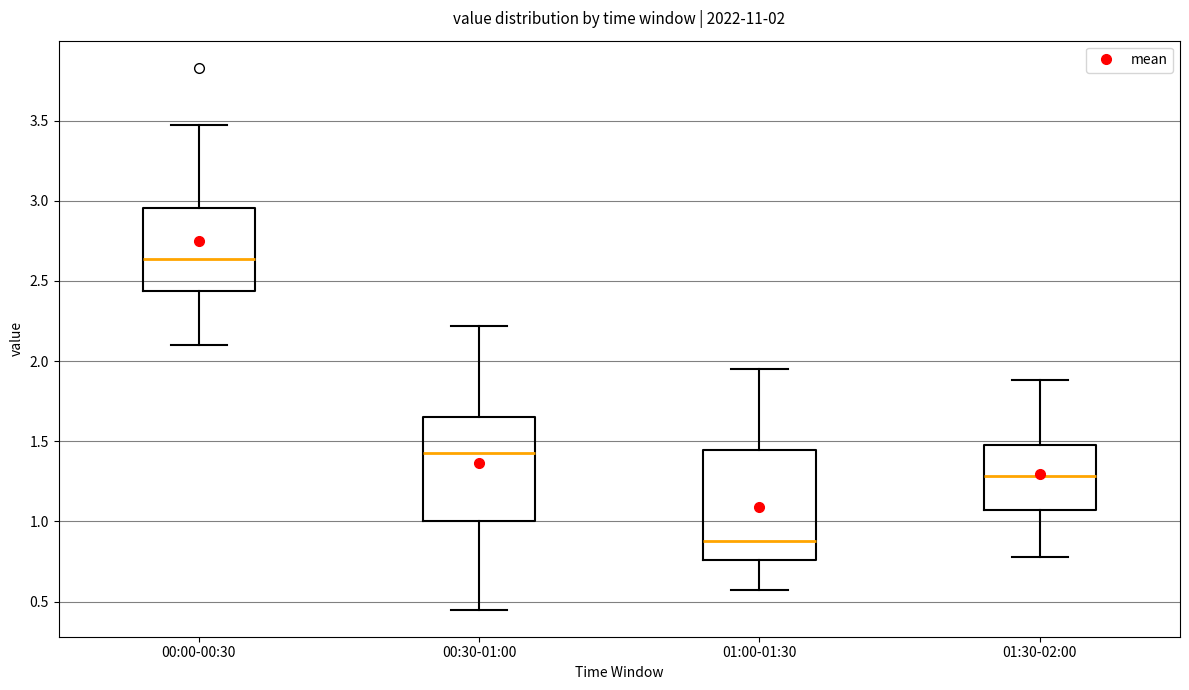

Which box has the lowest median line?

01:00-01:30